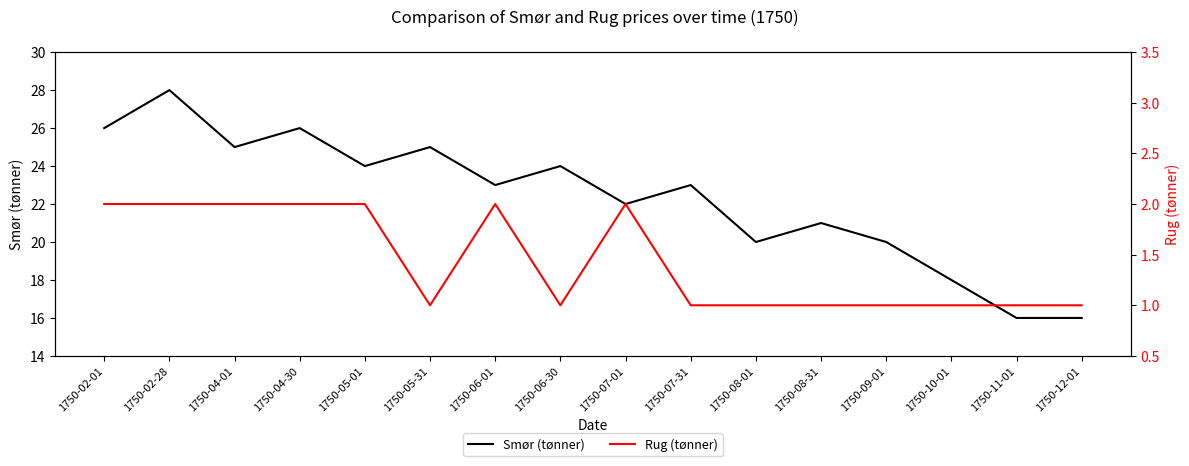

Is it true that Rug (tønner) equals 2 at 1750-06-01?

True